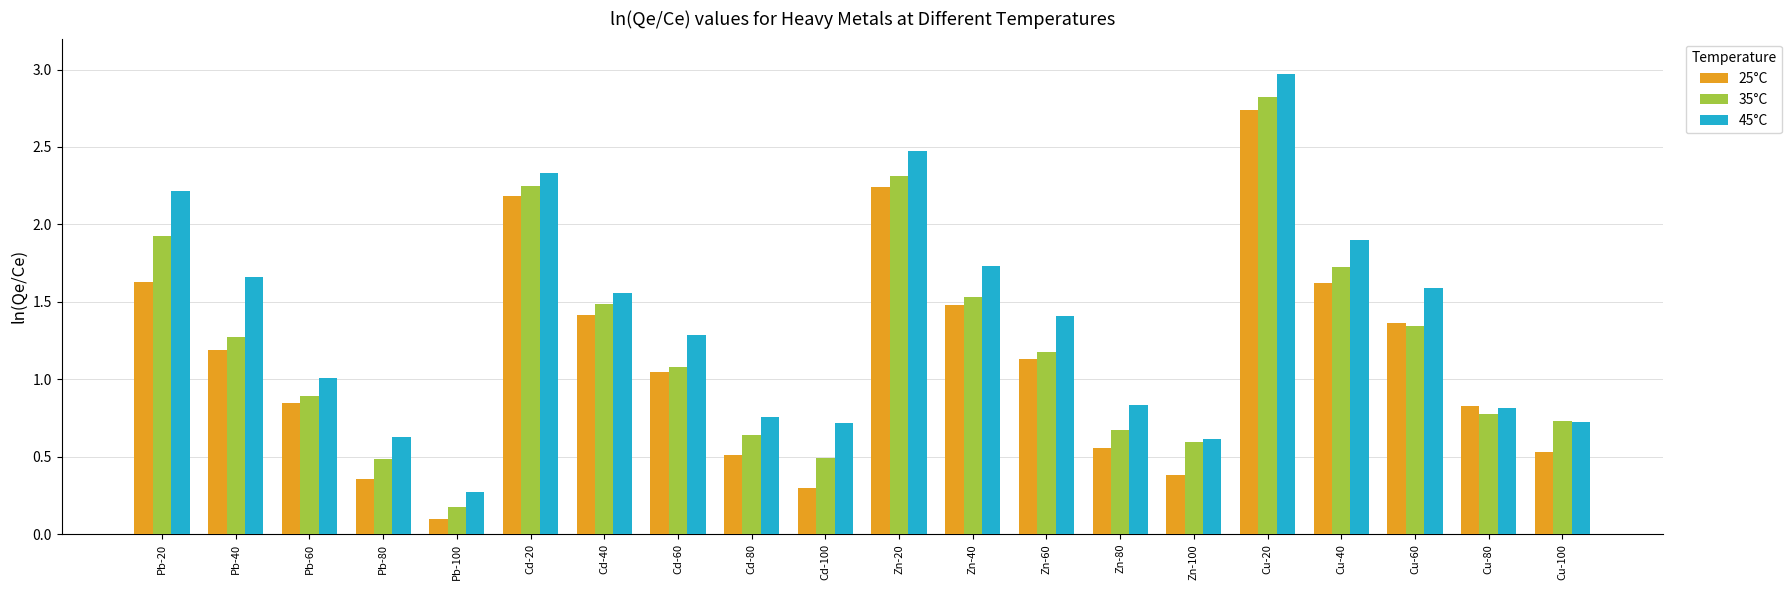

Which series has the widest spread of values?

45°C